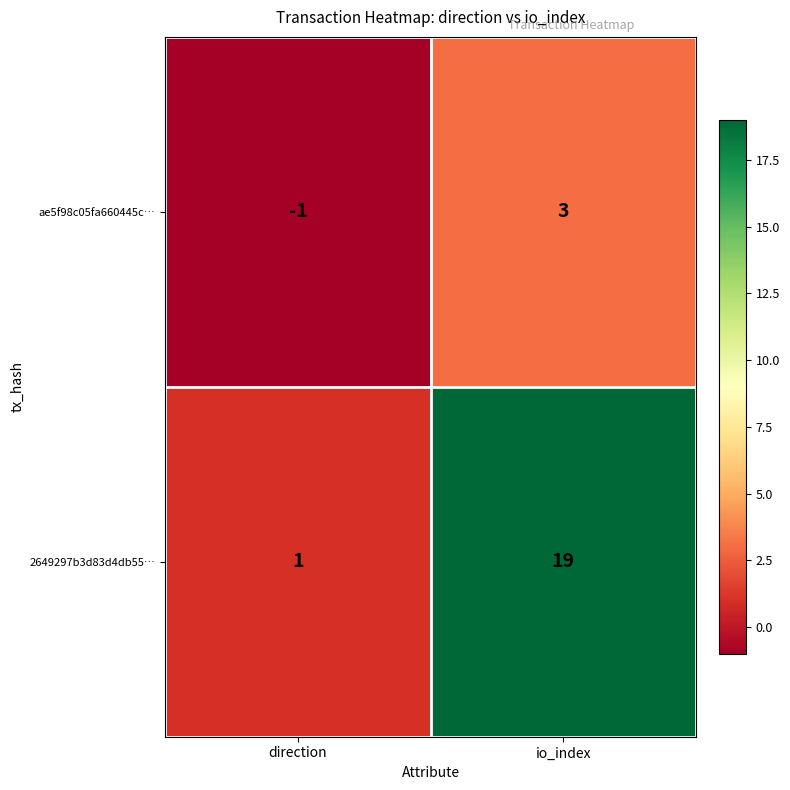

What is the maximum value shown in the chart?

19